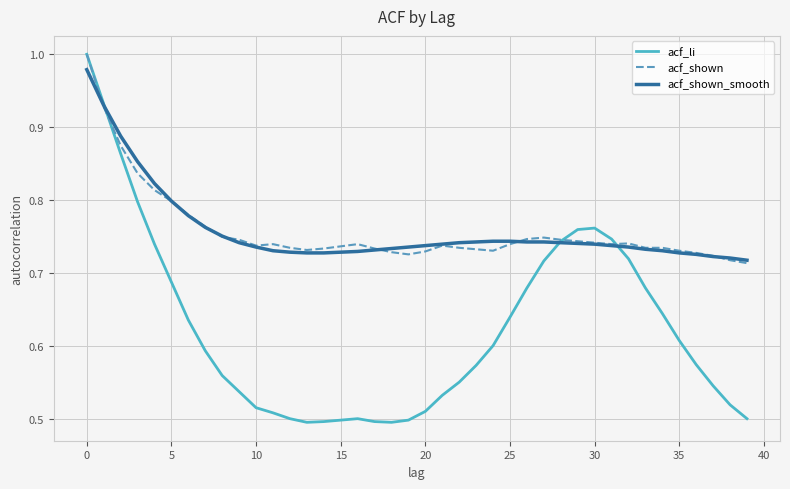

Which series has the largest range (max minus min)?

acf_li